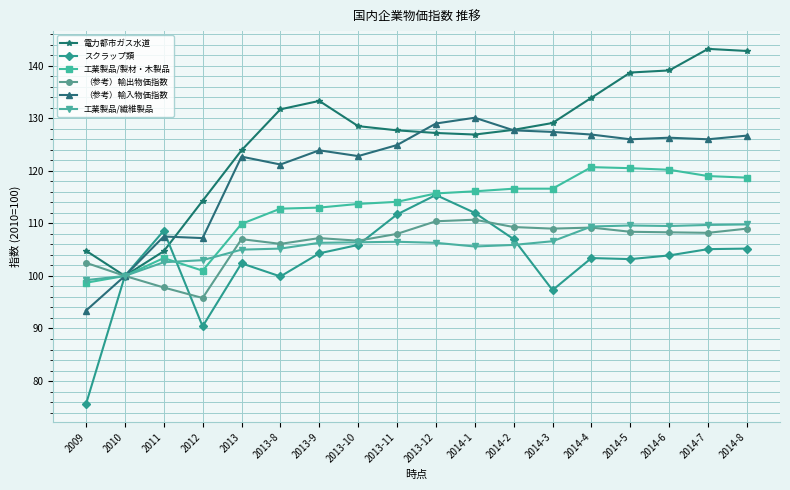

What is the sum of the （参考）輸出物価指数 values at 2014-3 and 2010?

209.0